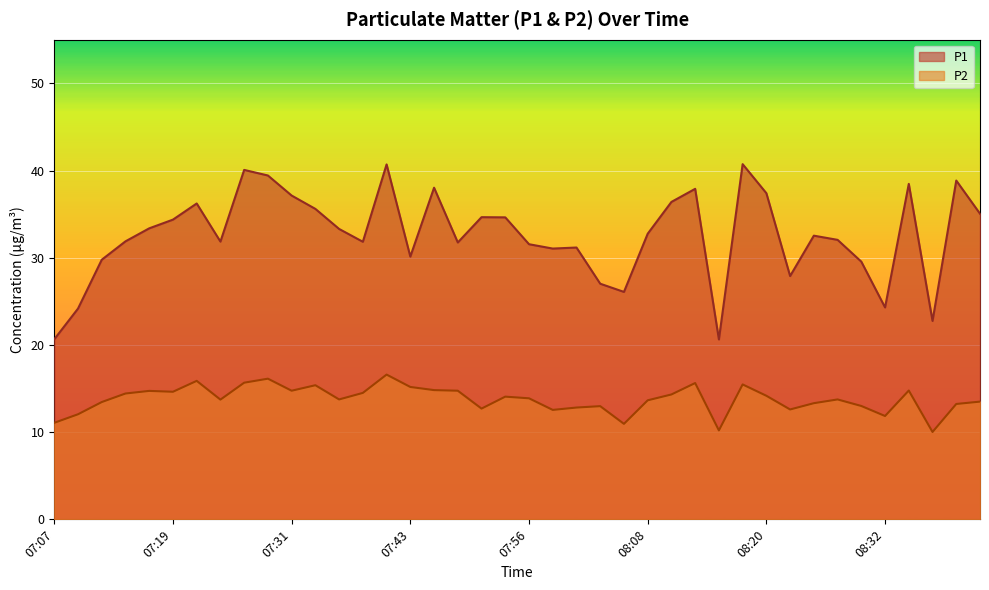

What is the sum of all P1 values?

1303.7